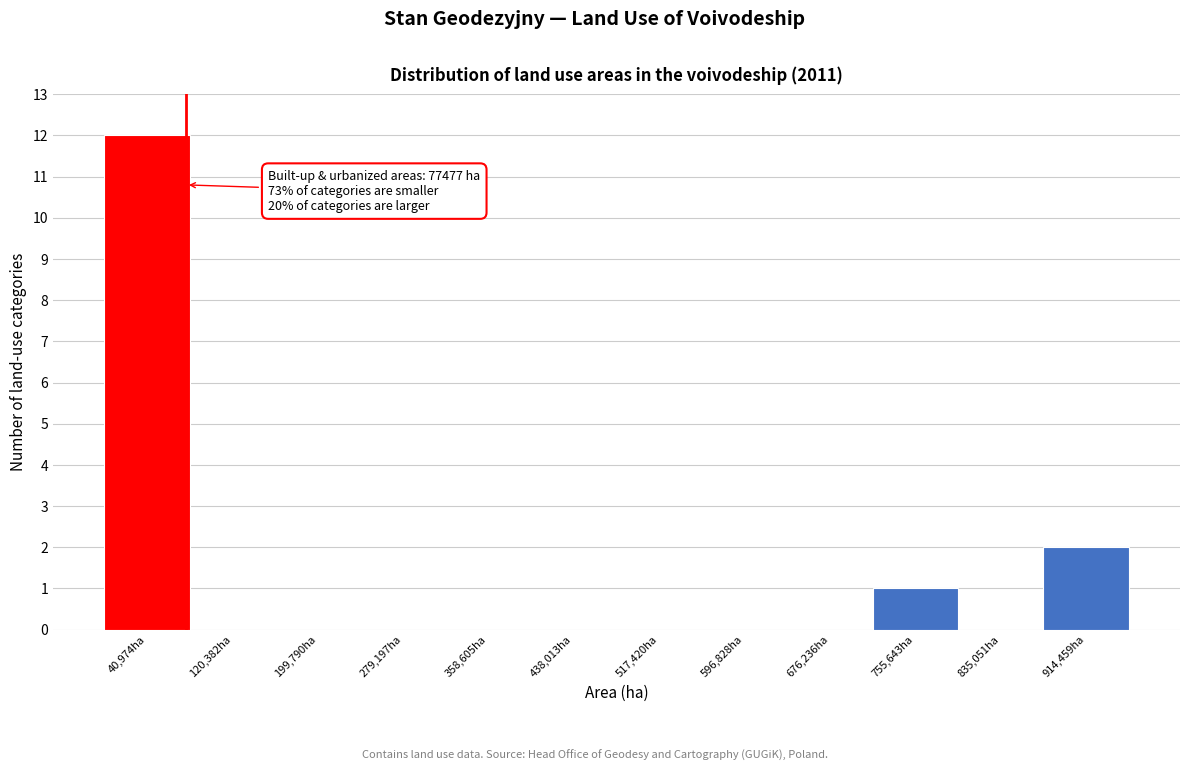

Which range on the x-axis has the tallest bar?

0 to 80000